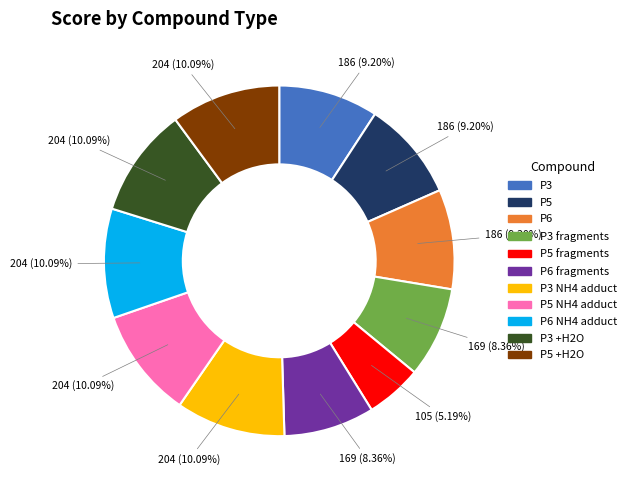

Is there a majority slice in this chart?

No